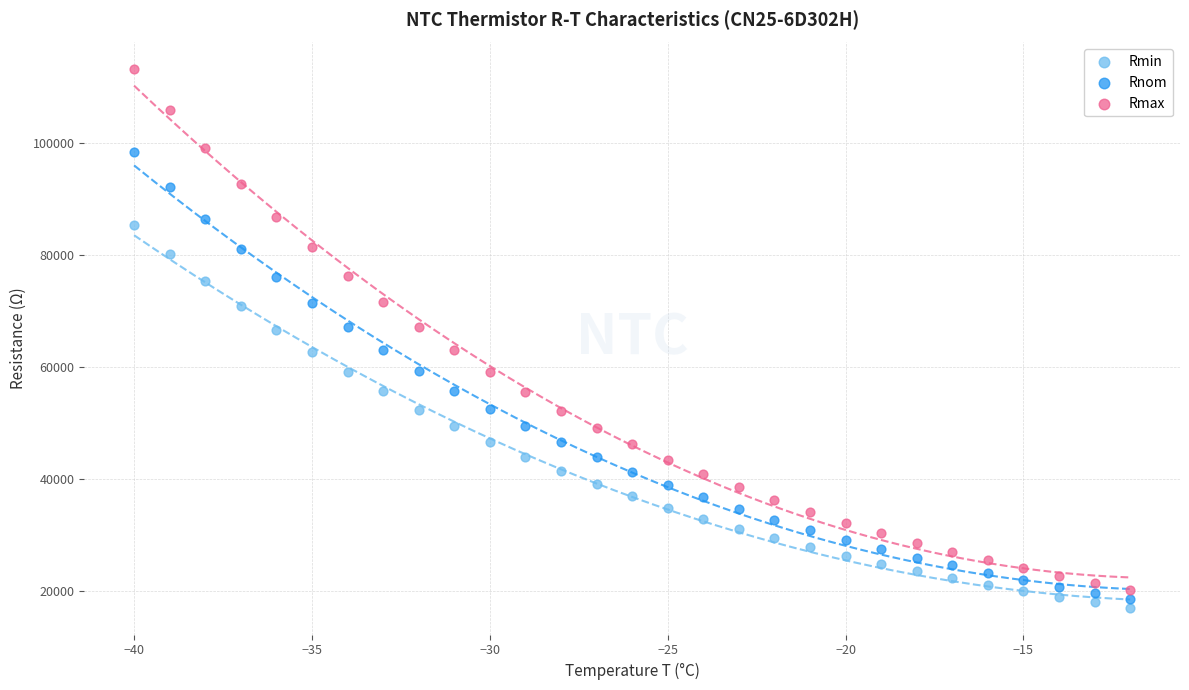

Which series has the largest Y range (max minus min)?

Rmax